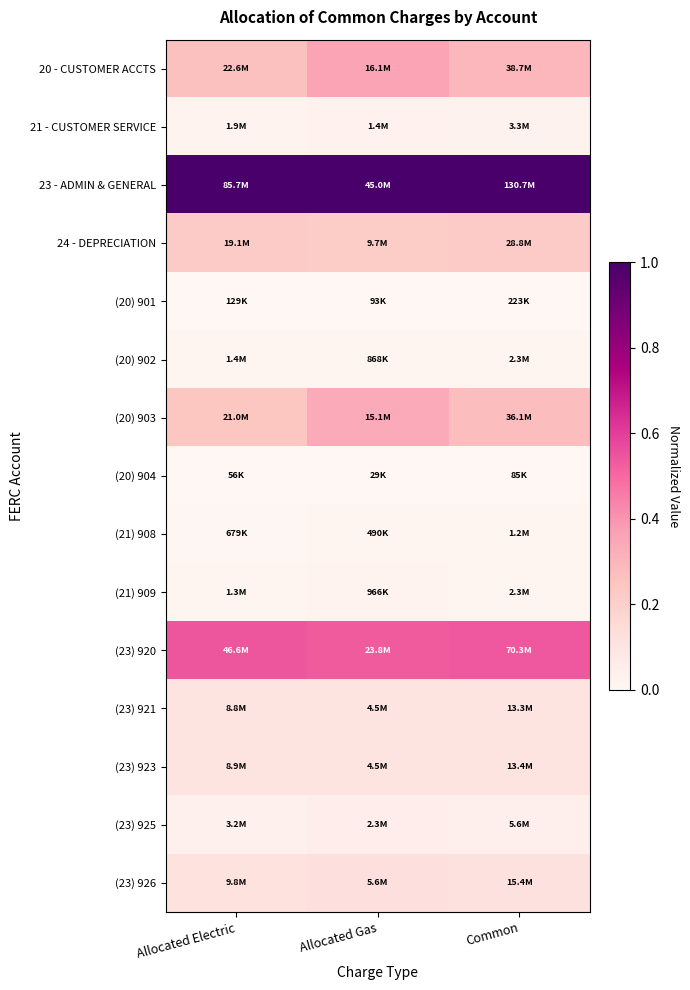

What is the total value across all series at Common?

2.8